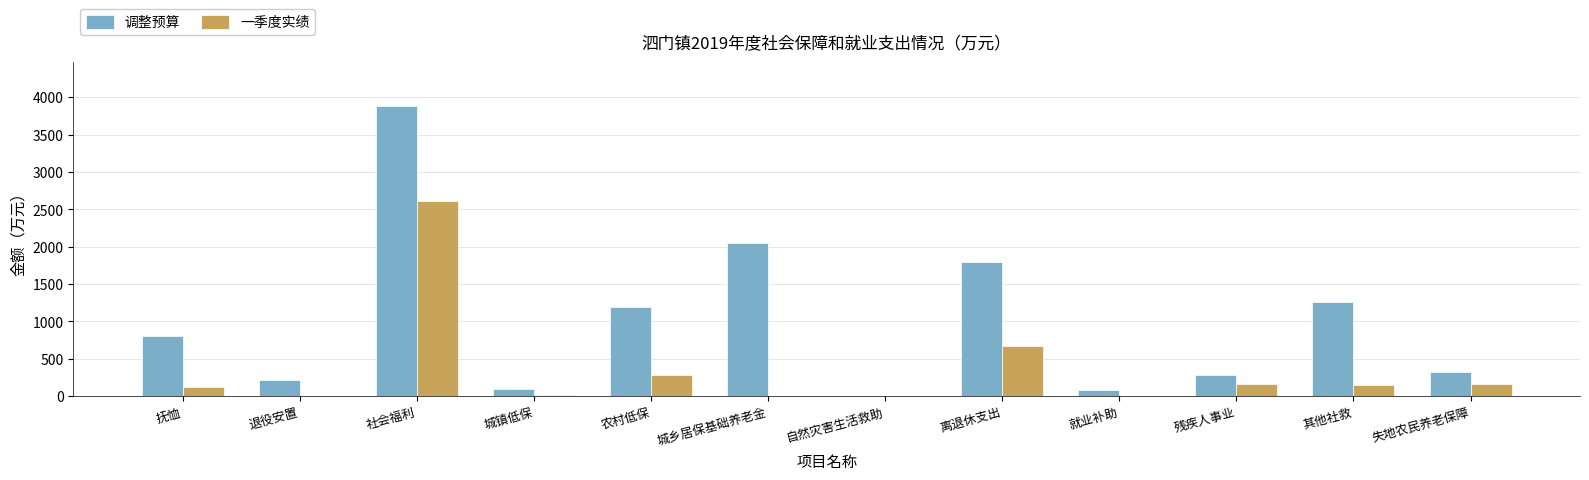

Which series has the largest range (max minus min)?

调整预算